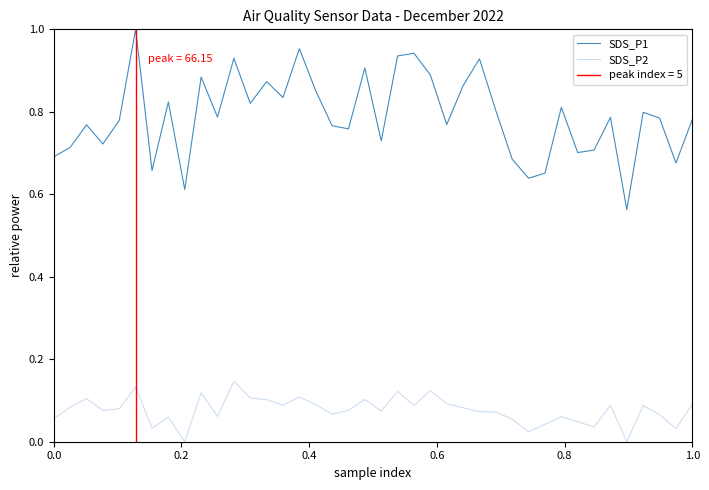

In SDS_P1, how many points are lower than both neighbors (excluding endpoints)?

13